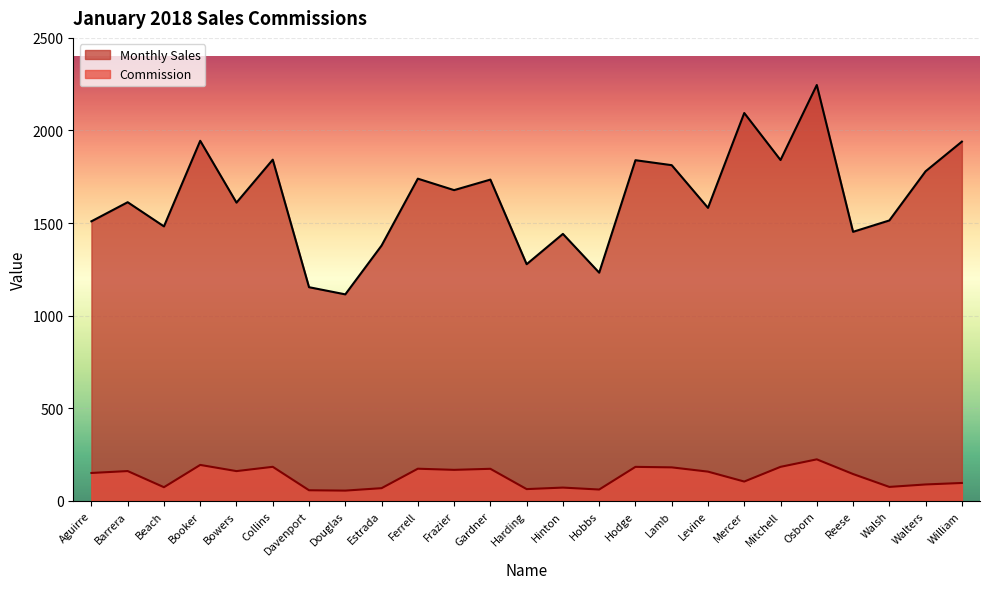

What is the difference between the highest and lowest values at William?

1842.9